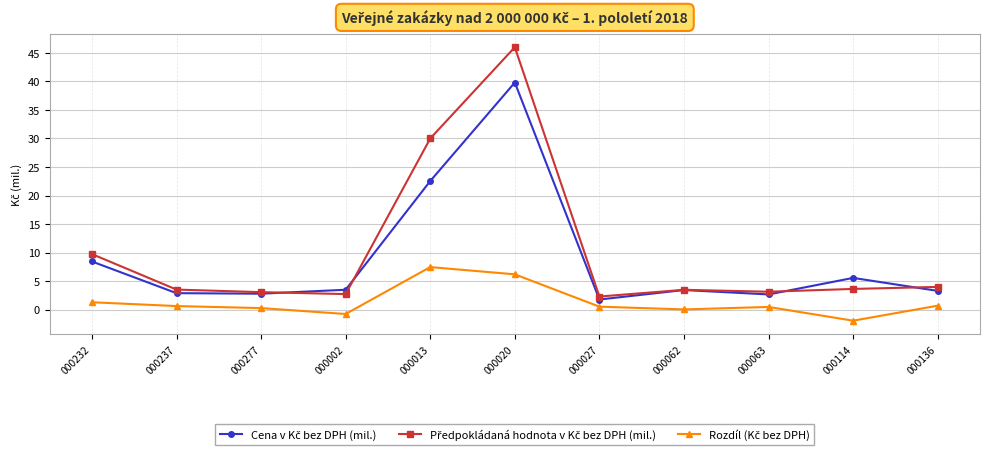

What is the total value across all series at 000277?

6.1